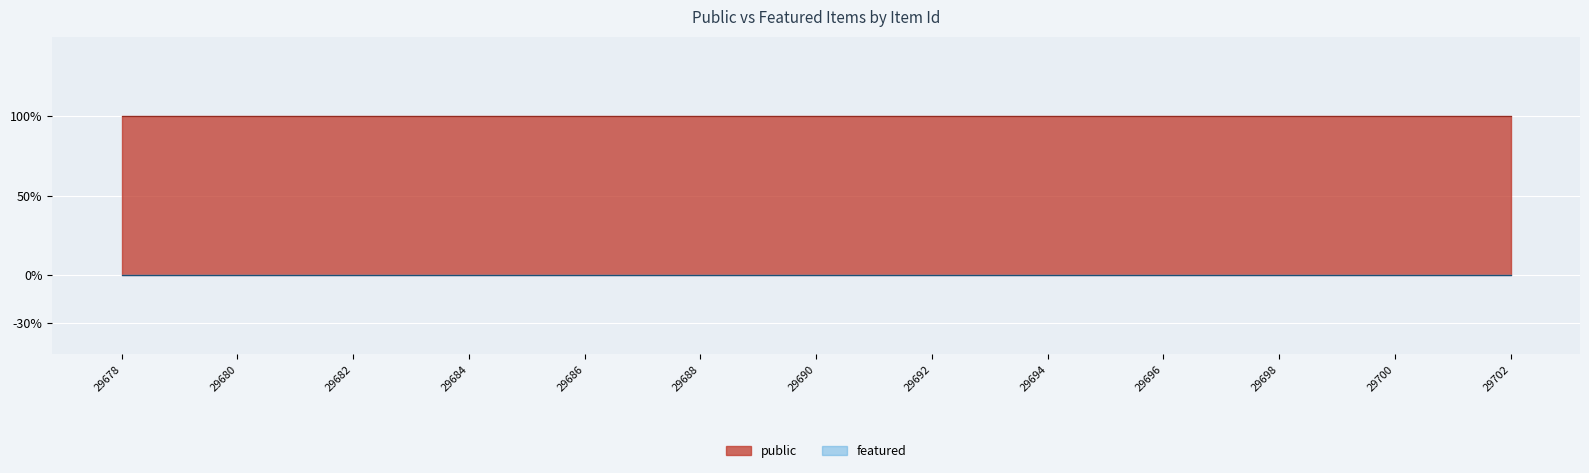

True or false: public has more than 2 points higher than both neighbors.

False